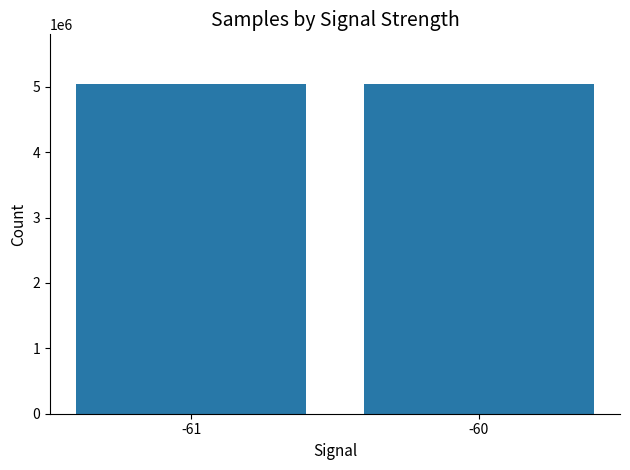

Is it true that the value at -61 is 5044107?

True